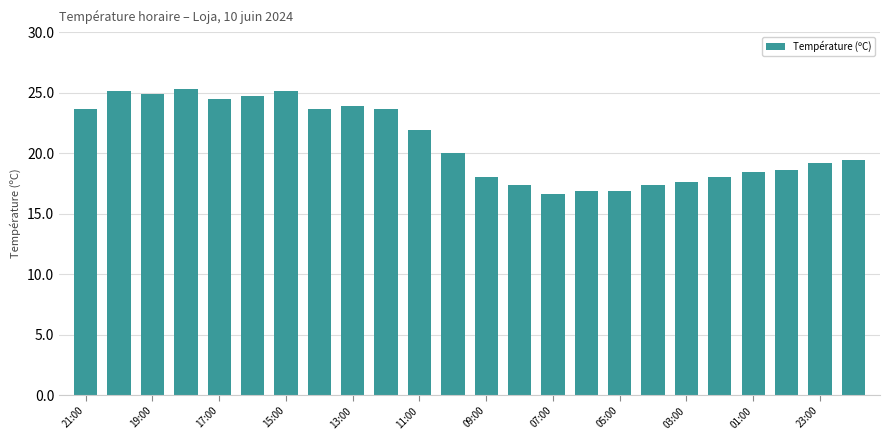

What is the difference between the maximum and minimum values?

8.7